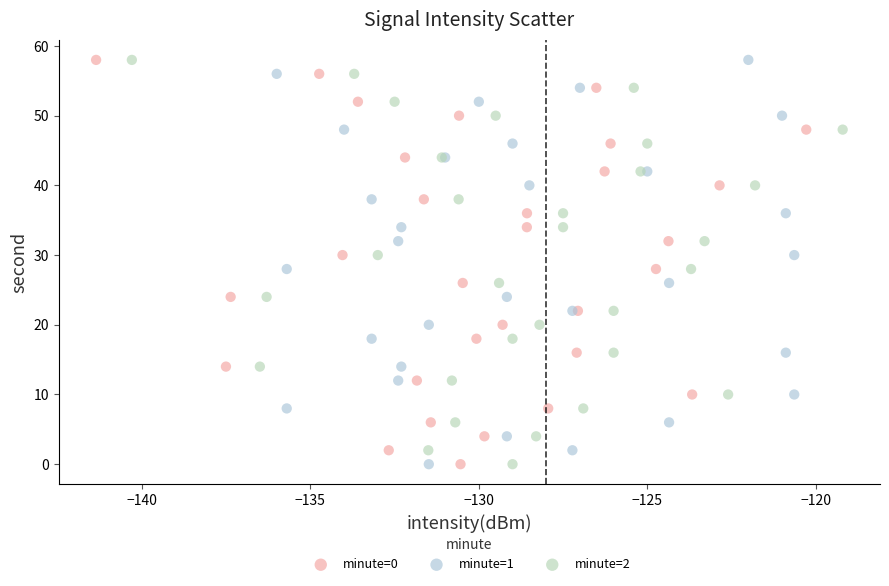

What are all the series names shown in the legend?

minute=0, minute=1, minute=2